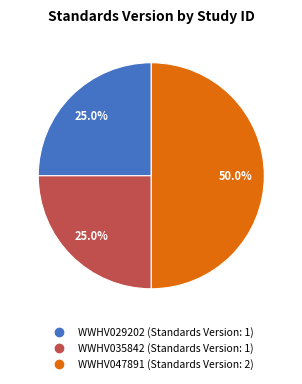

Count the number of slices in the pie.

3